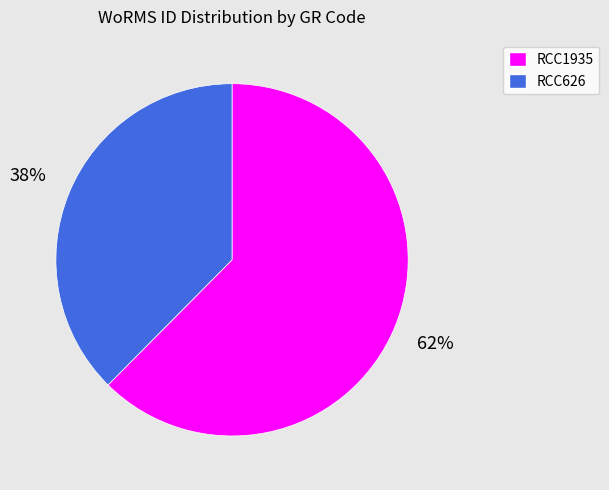

To the nearest percent, what portion does RCC626 represent?

38%